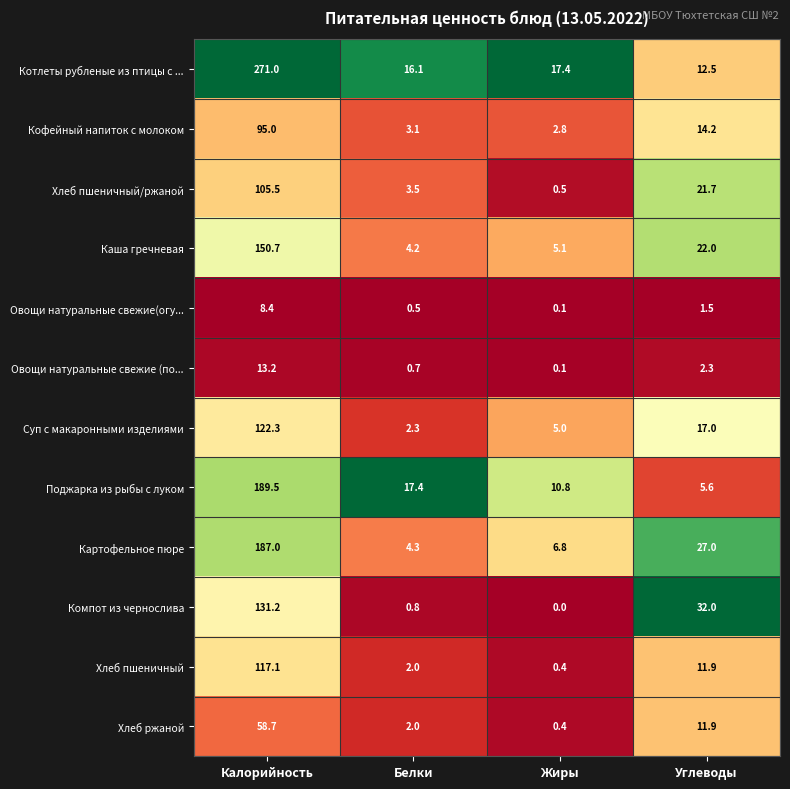

Which category has the highest value across all series?

Калорийность